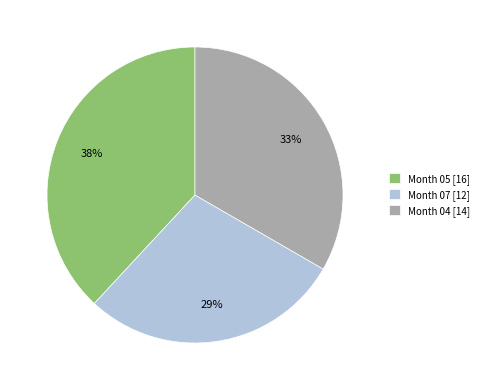

Which category has the biggest portion of the pie?

Month 05 [16]